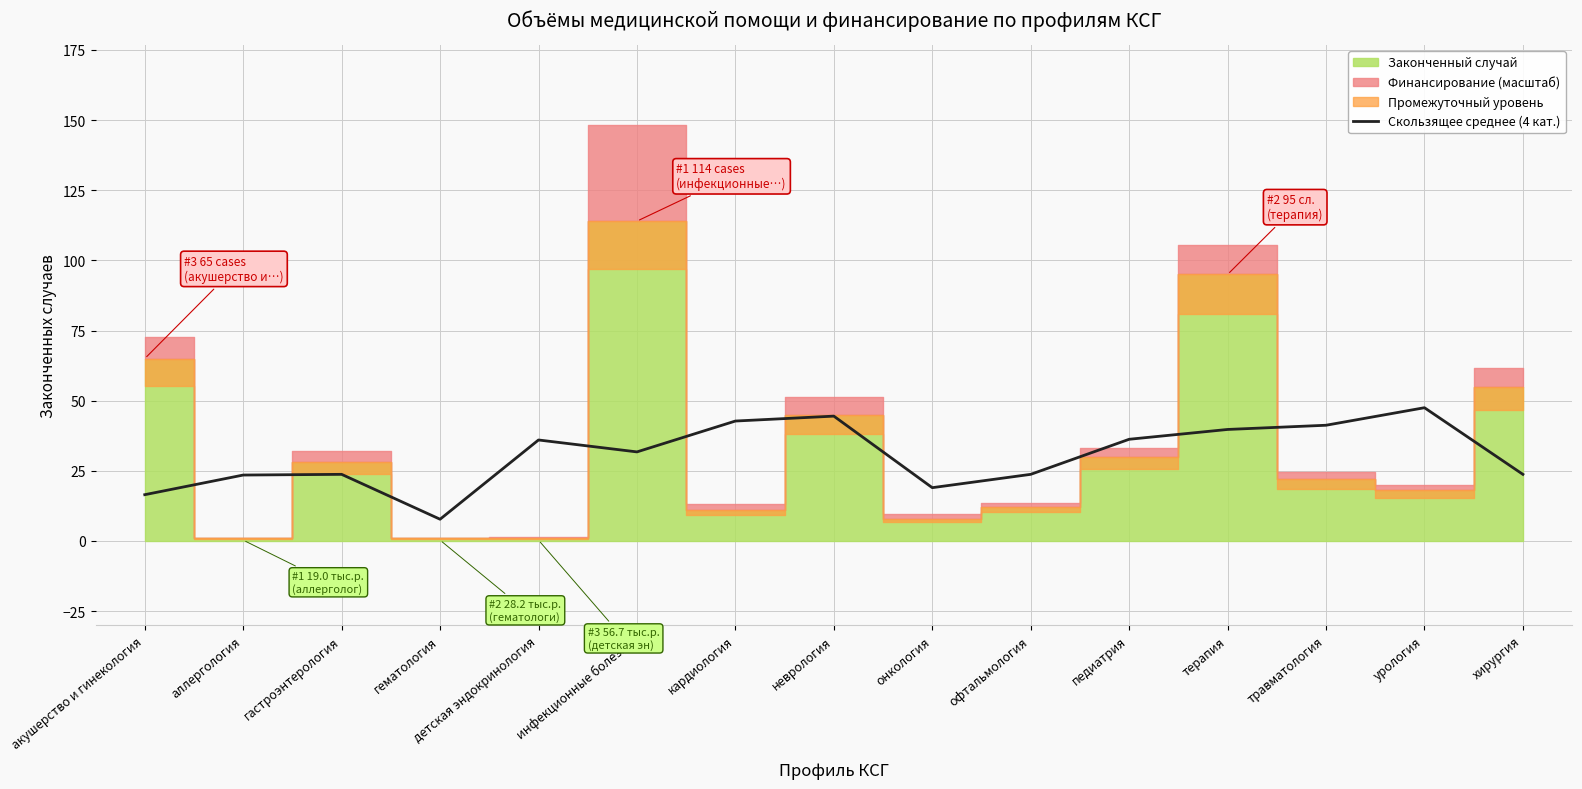

What is the change in value from аллергология to терапия?

+16.2